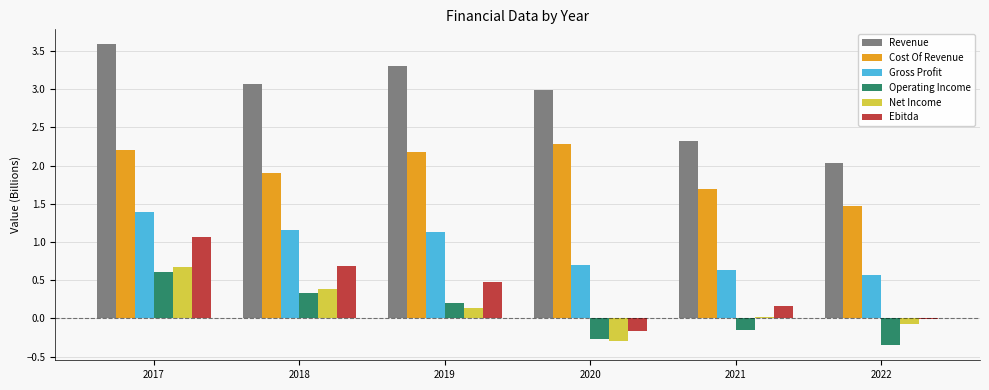

At how many categories does at least one series exceed 2?

6